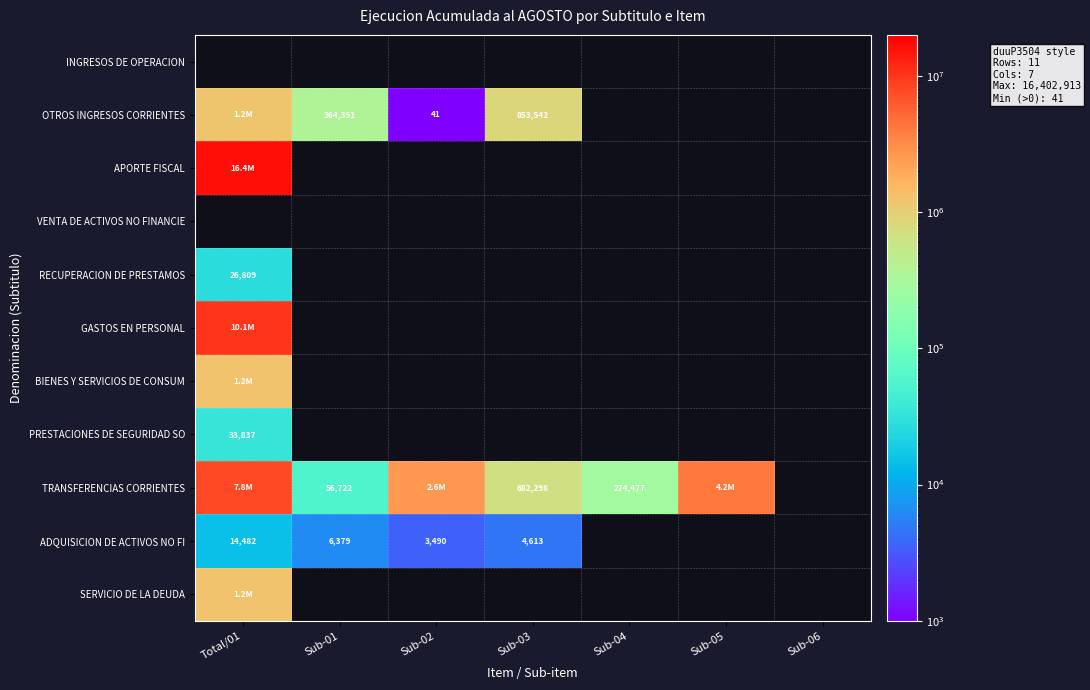

How many categories are shown in the chart?

7